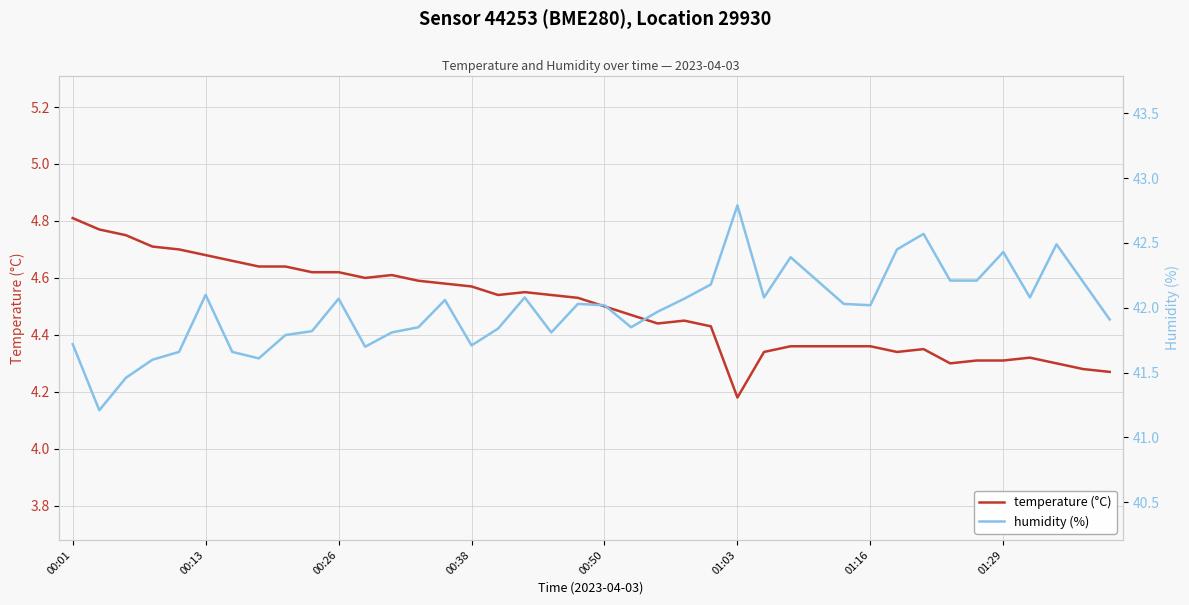

Which series has the widest spread of values?

humidity